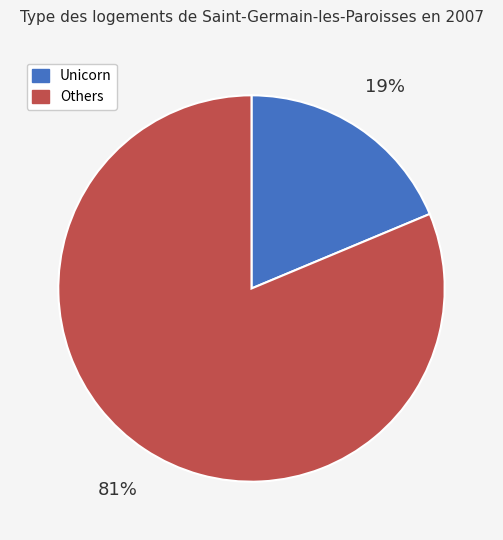

Combined, do Unicorn and Others account for over 50%?

Yes